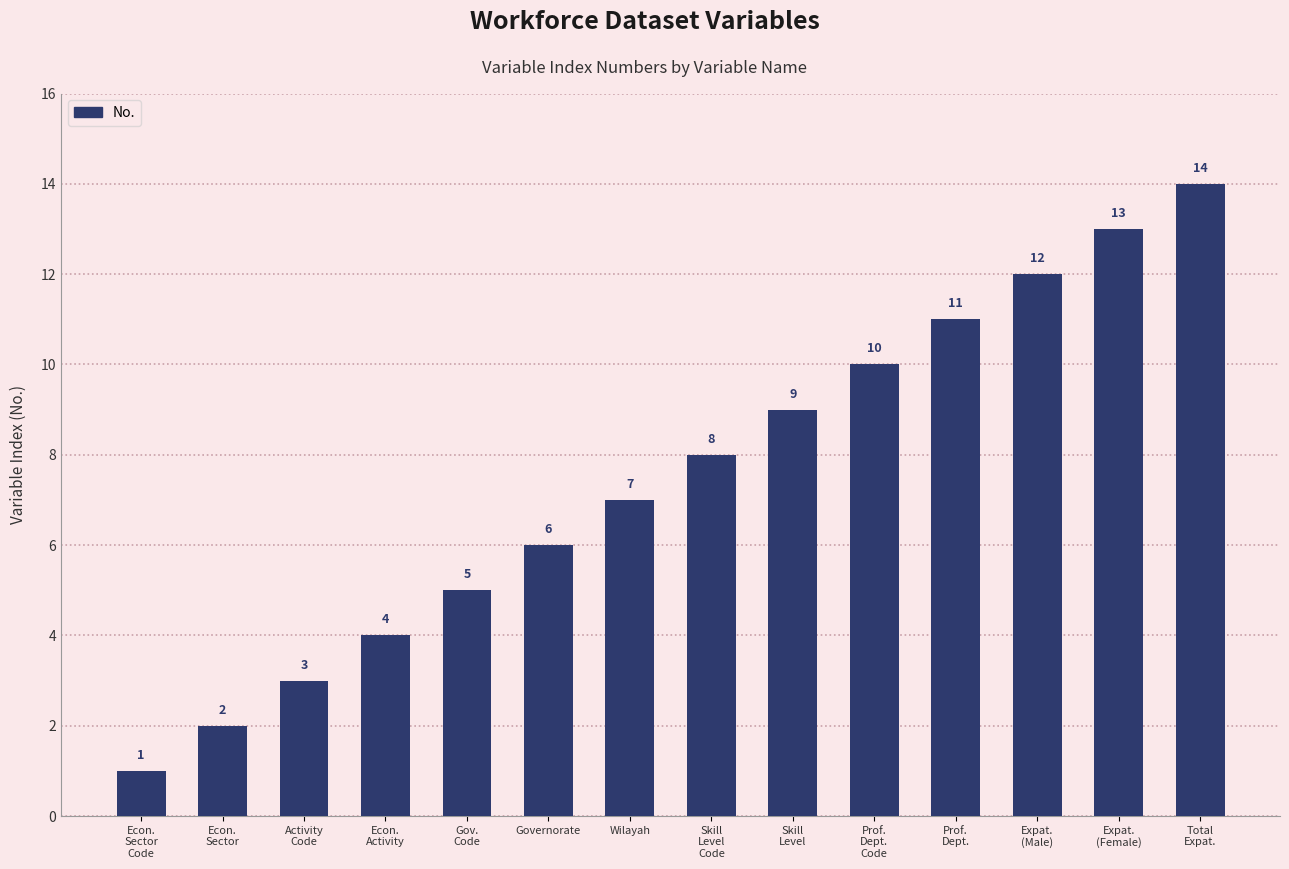

Which category has the lowest value across all series?

Econ.
Sector
Code